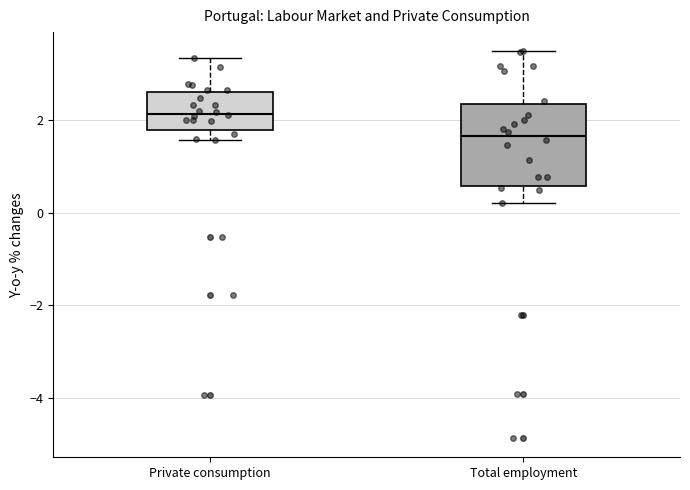

Which box is the tallest, from its lower edge to its upper edge?

Total employment